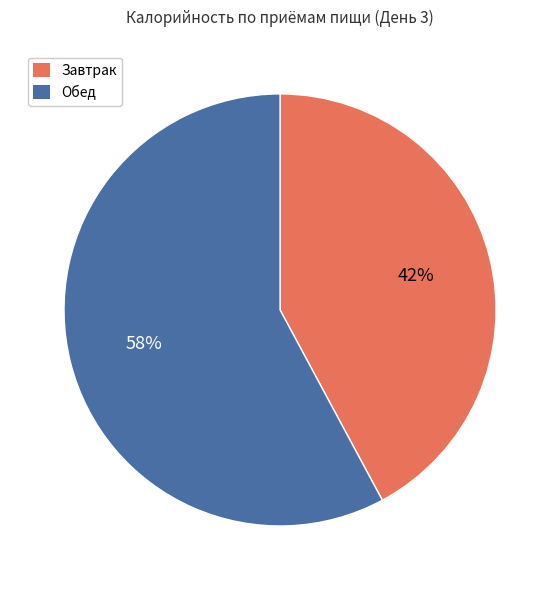

What percentage is the Обед slice, to the nearest percent?

58%